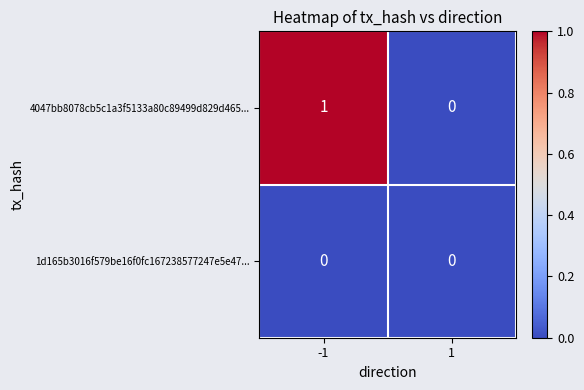

Reading left to right, what are all the values shown in this chart?

4047bb8078cb5c1a3f5133a80c89499d829d465...: -1=1	1=0
1d165b3016f579be16f0fc167238577247e5e47...: -1=0	1=0